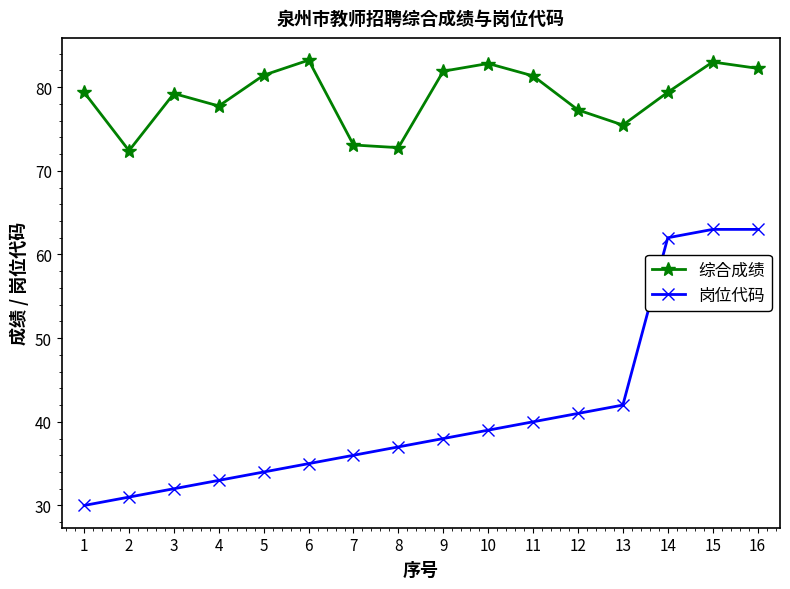

What is the difference between the maximum and second lowest values in the 岗位代码 series?

32.0